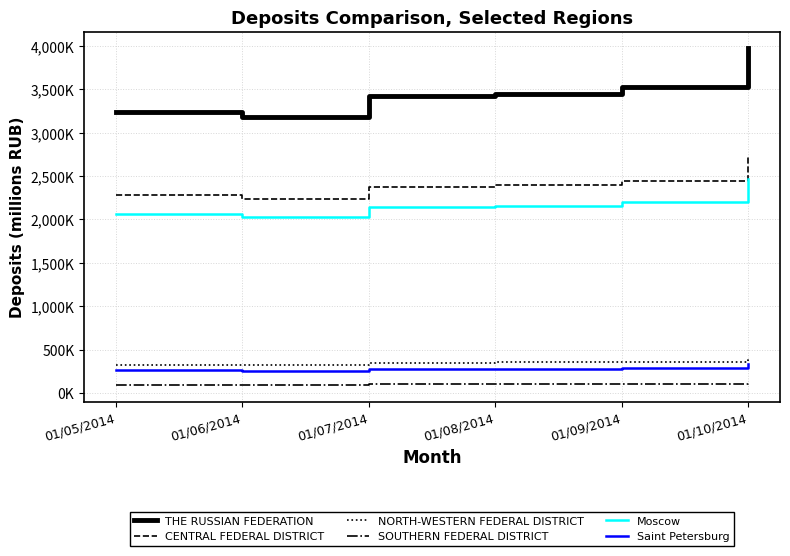

Is this an area chart (filled region under the line)?

No